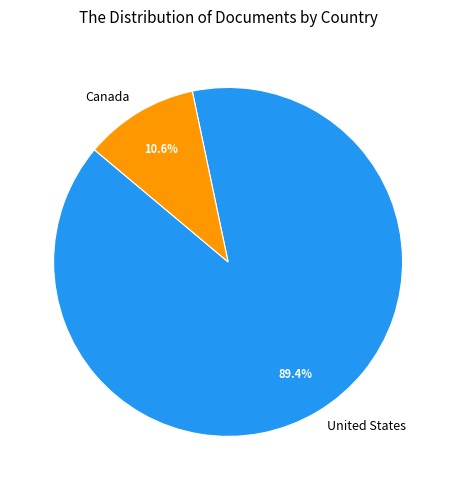

How many segments does this pie chart have?

2